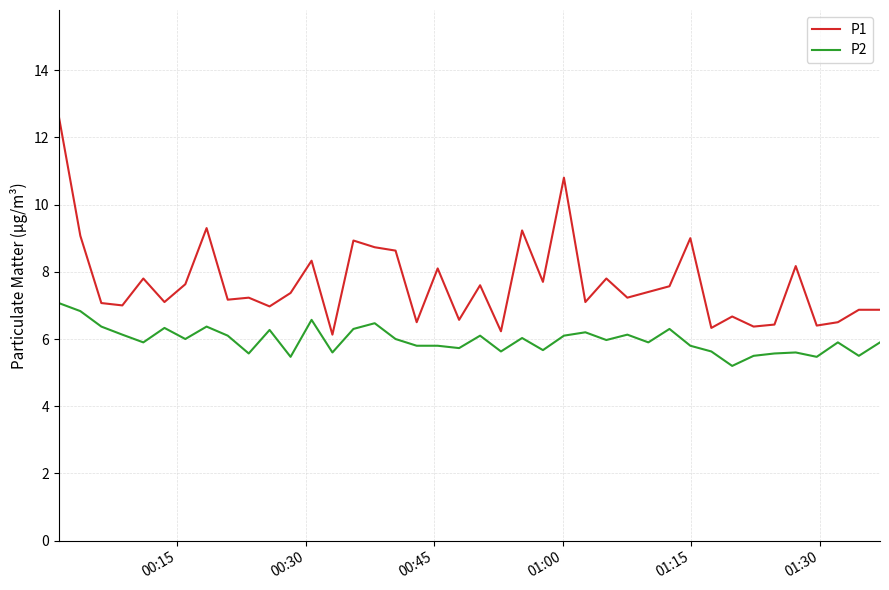

What is the average value of the P1 series?

7.7